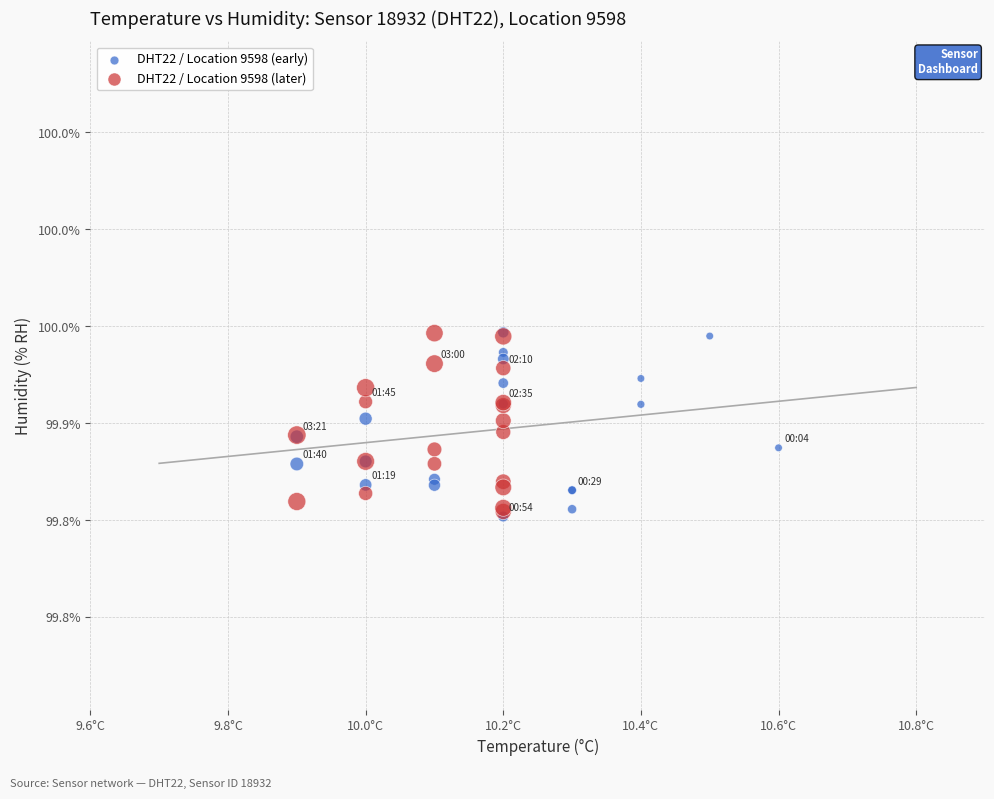

What are all the series names shown in the legend?

DHT22 / Location 9598 (early), DHT22 / Location 9598 (later)